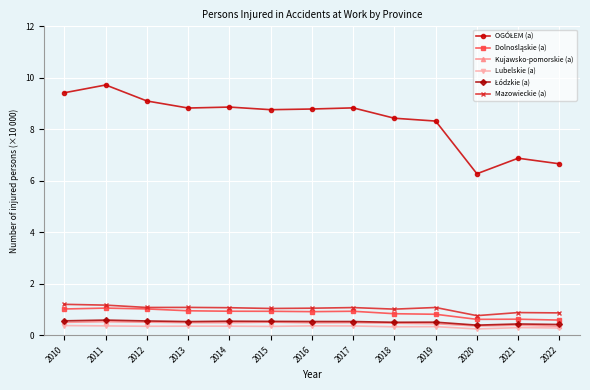

Is it true that Mazowieckie (a) equals 1.1 at 2017?

True